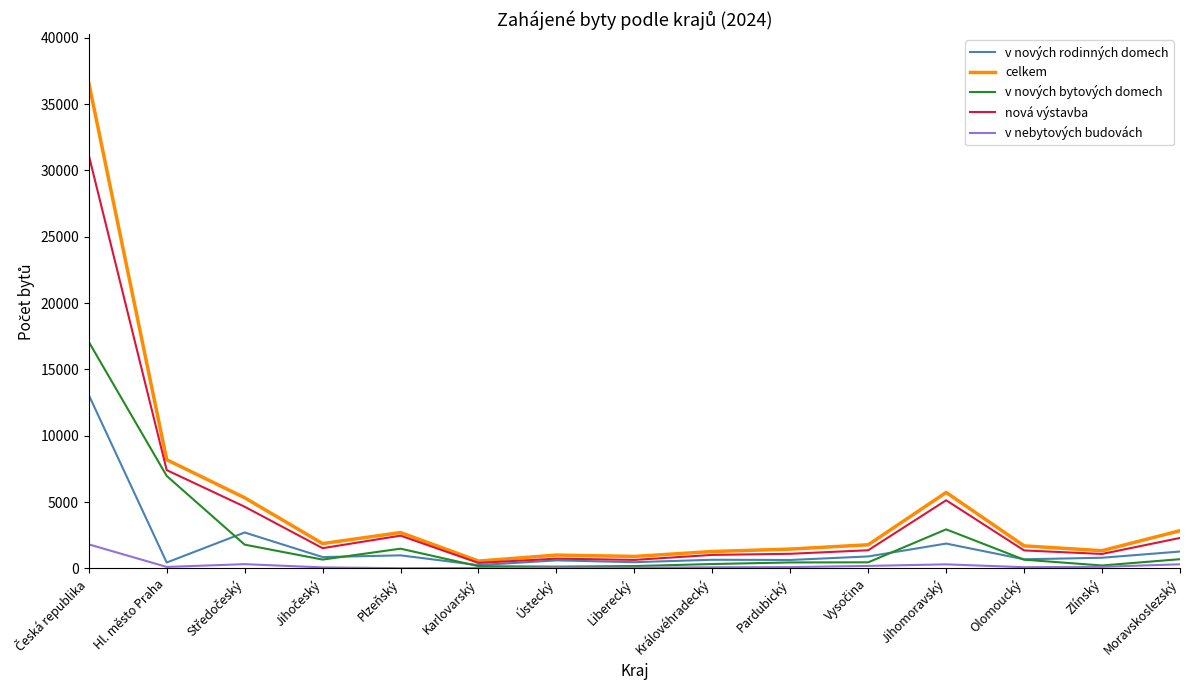

What is the highest value of the v nebytových budovách series?

1807